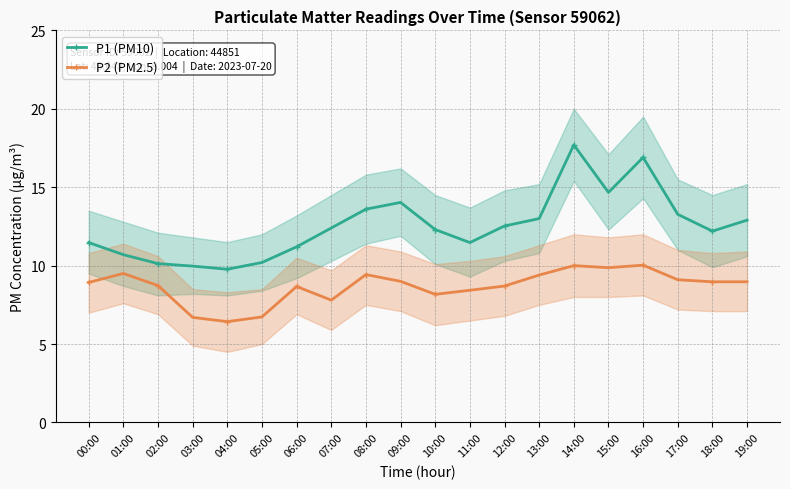

What is the highest value of the P2 (PM2.5) series?

10.0